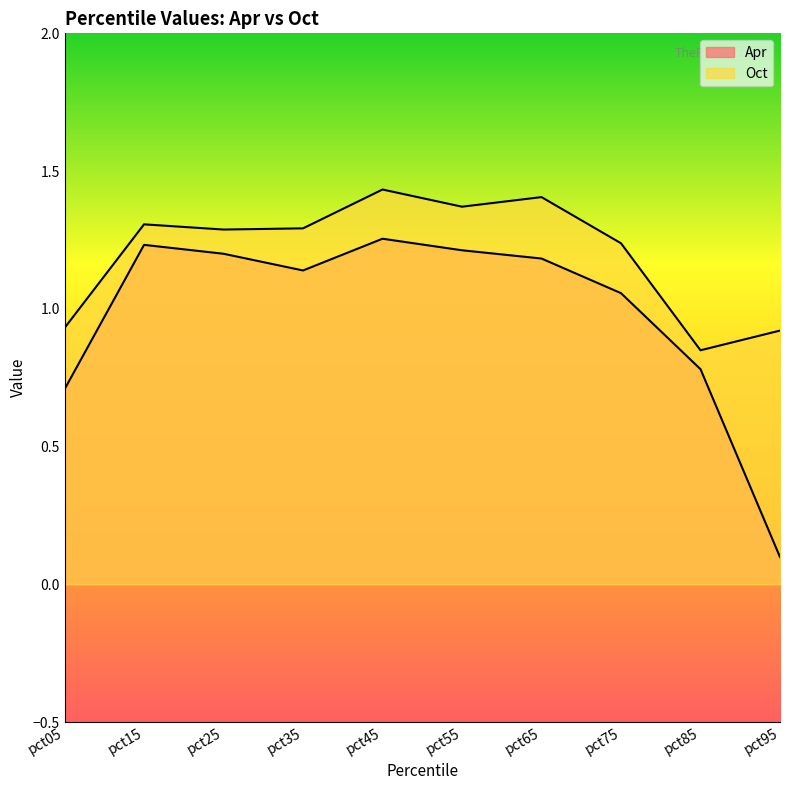

At which category is the sum across all series the highest?

pct45